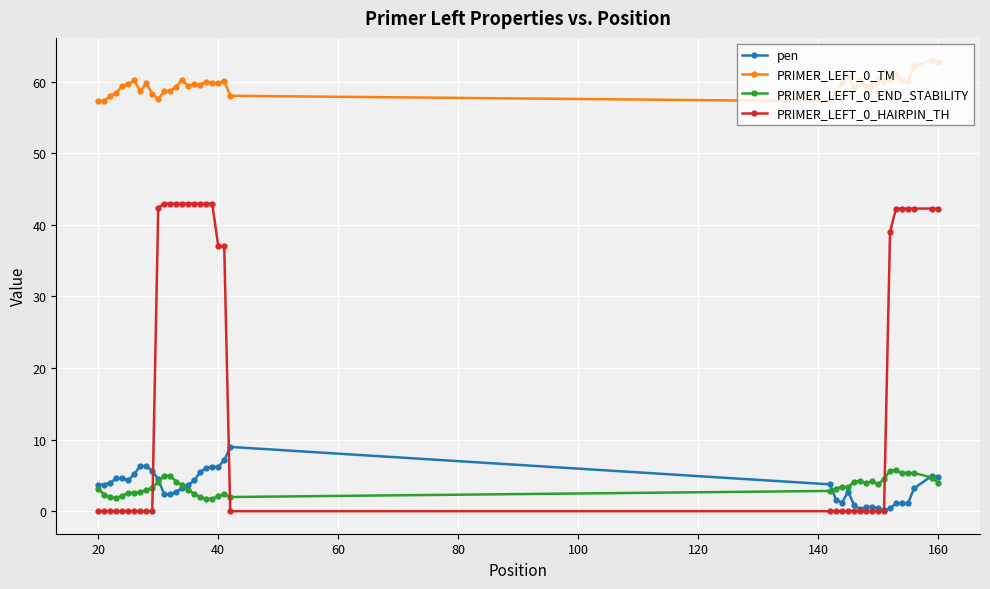

List the series in order of their peak value, lowest first.

PRIMER_LEFT_0_END_STABILITY, pen, PRIMER_LEFT_0_HAIRPIN_TH, PRIMER_LEFT_0_TM